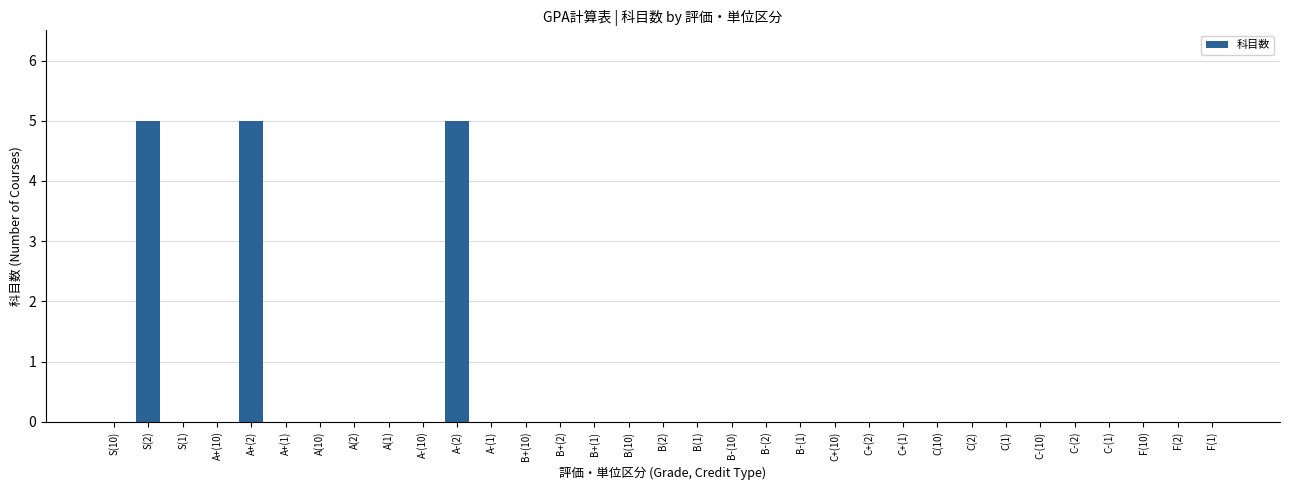

The value at C-(2) is 0. True or false?

True